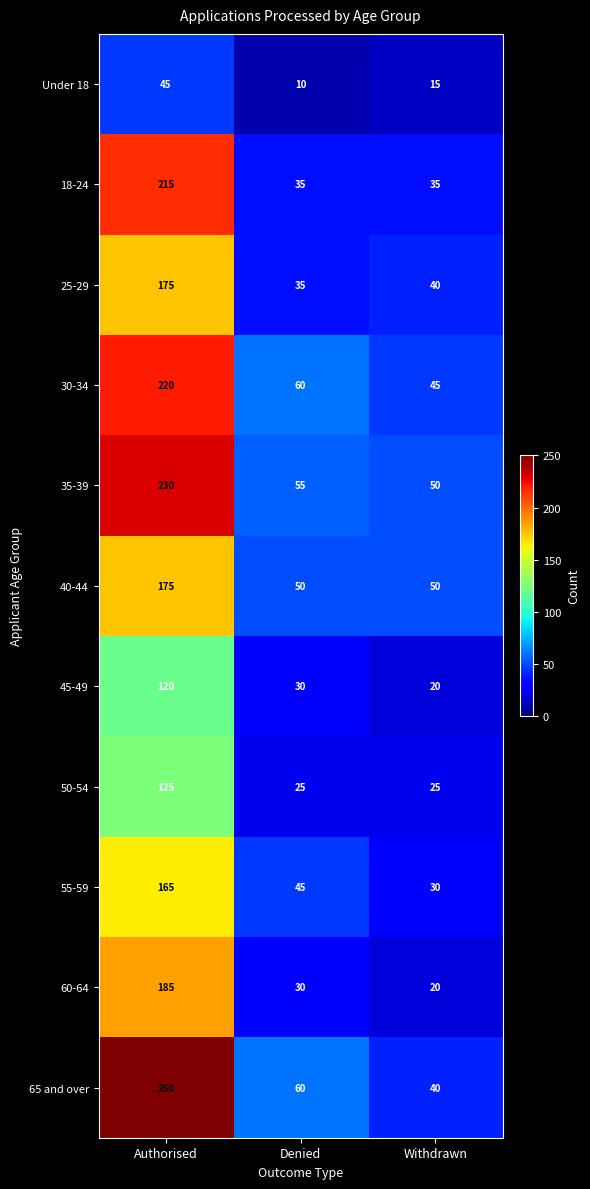

Which series has the largest range (max minus min)?

65 and over